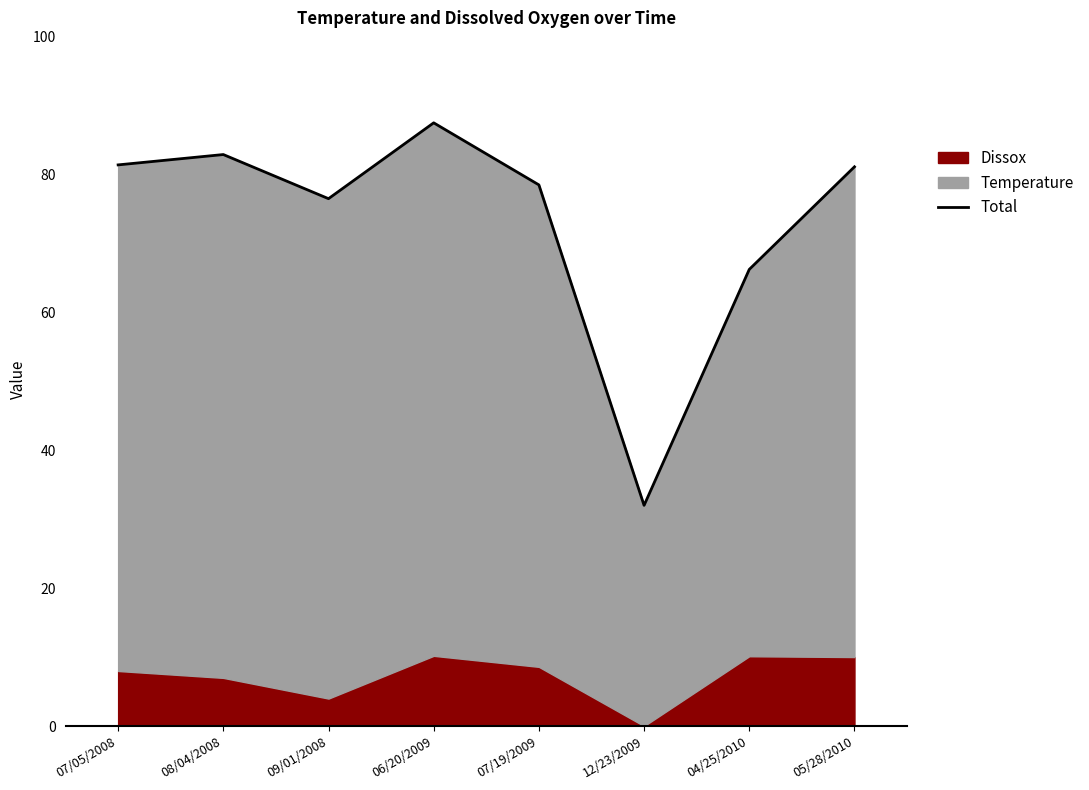

Where does the data first go above 81?

07/05/2008